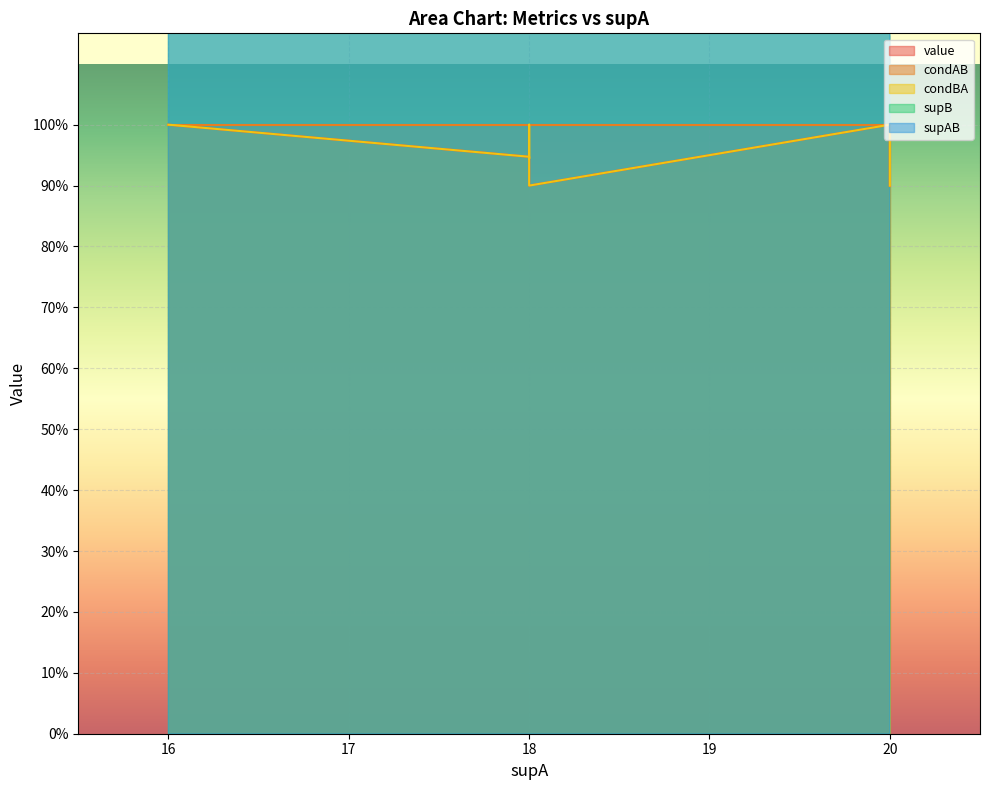

What is the difference between the maximum and minimum values in the condAB series?

0.1